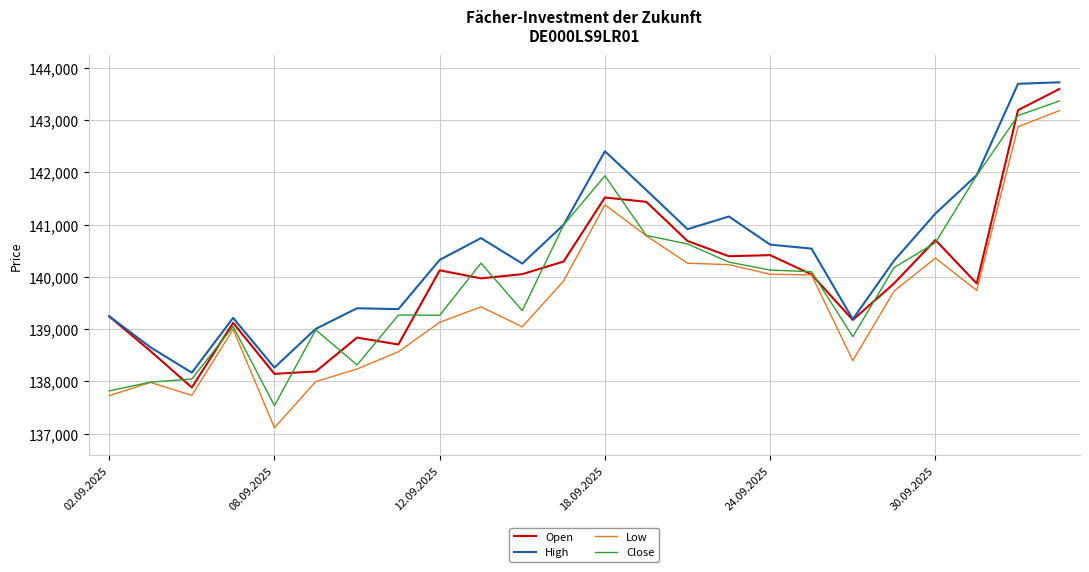

Which series has the largest total across all categories?

High